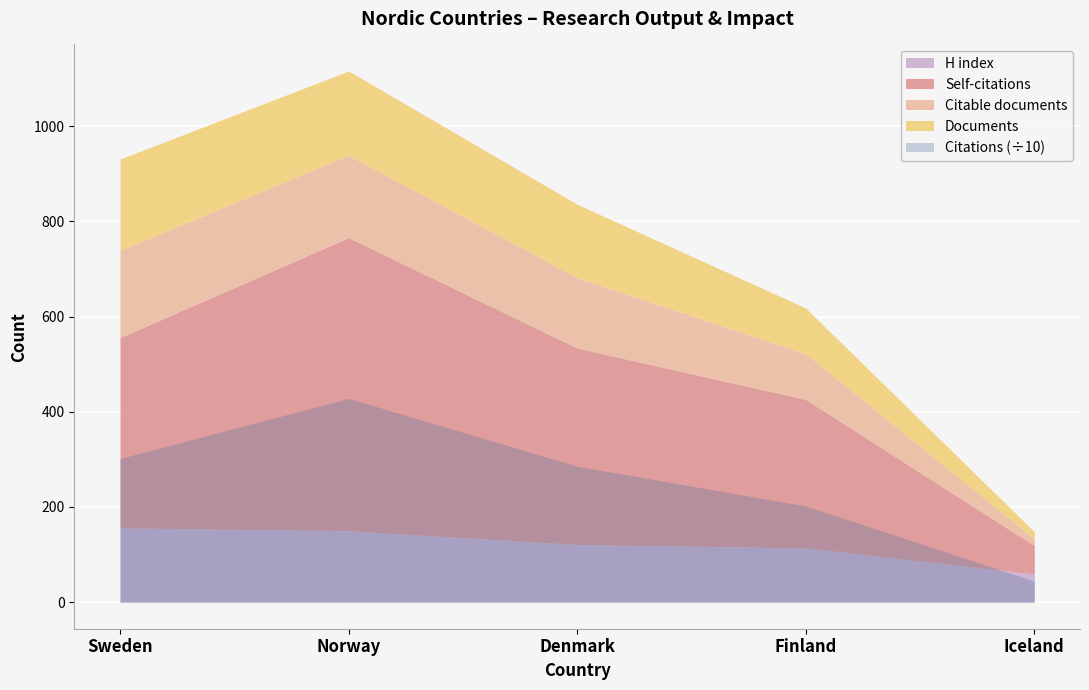

How many interior local peaks does the Self-citations series have?

1